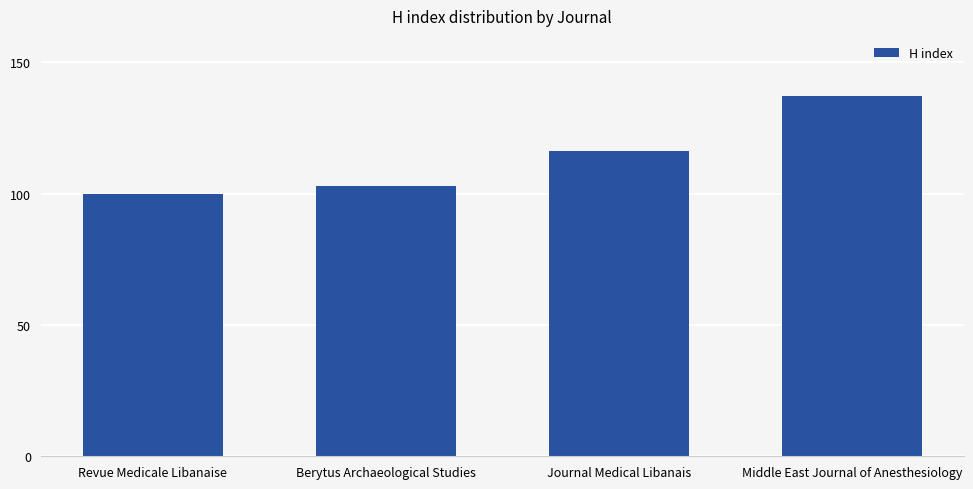

Are the bars horizontal?

No